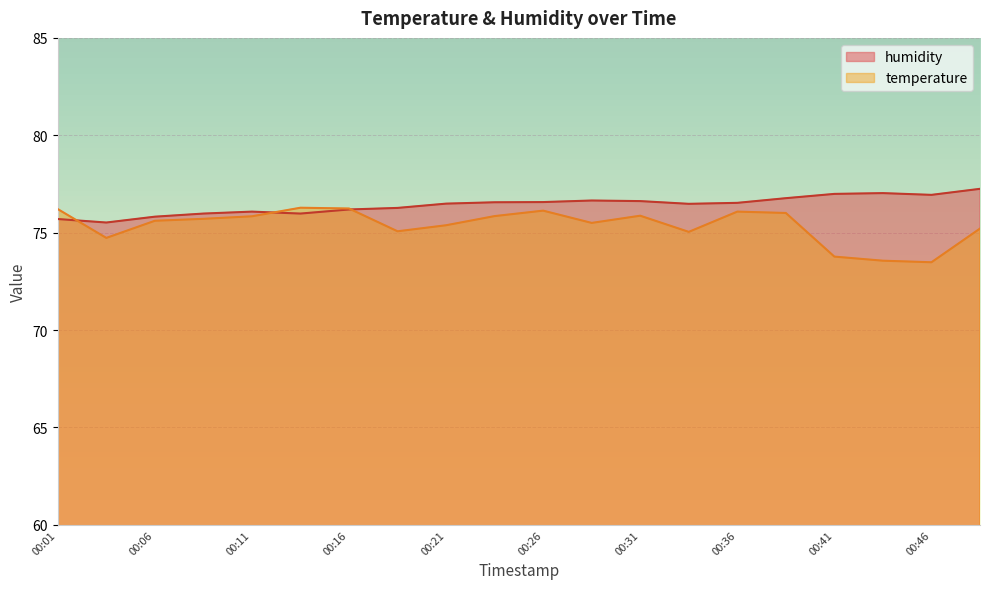

How many lines are shown in the chart?

2